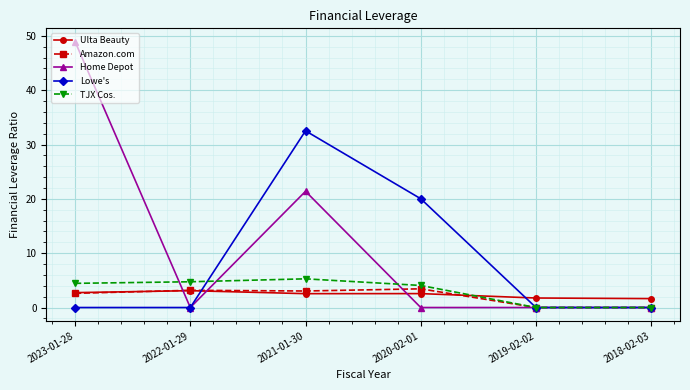

Which series has the largest range (max minus min)?

Home Depot